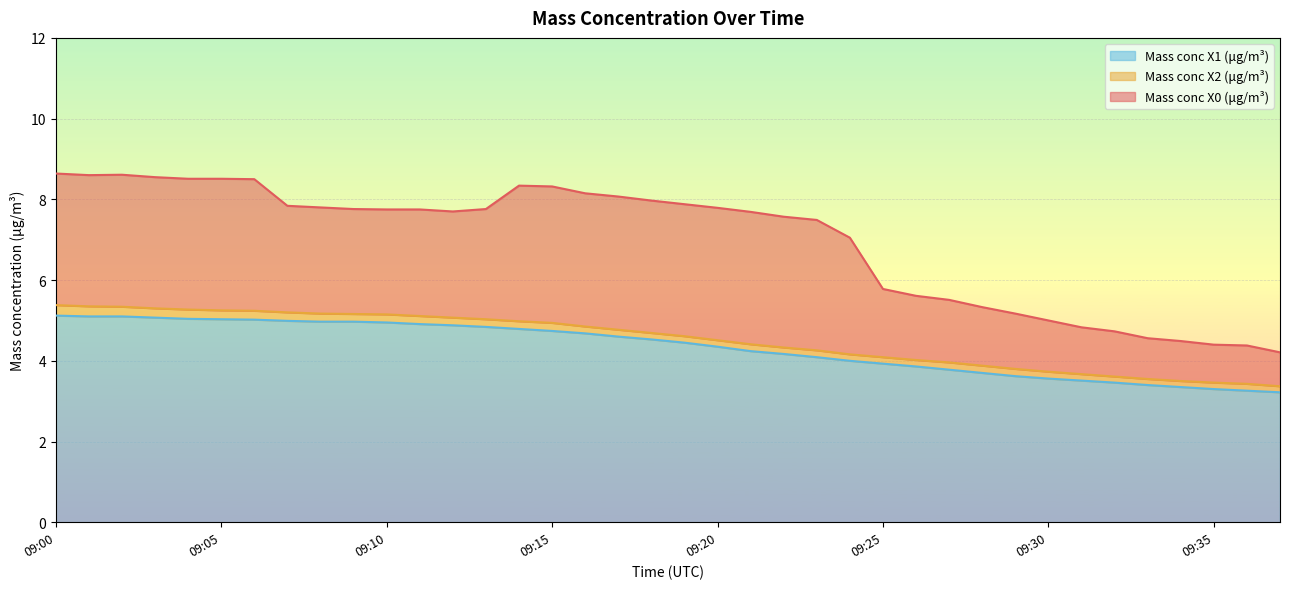

True or false: Mass conc X0 (μg/m³) and Mass conc X2 (μg/m³) intersect in this chart.

False